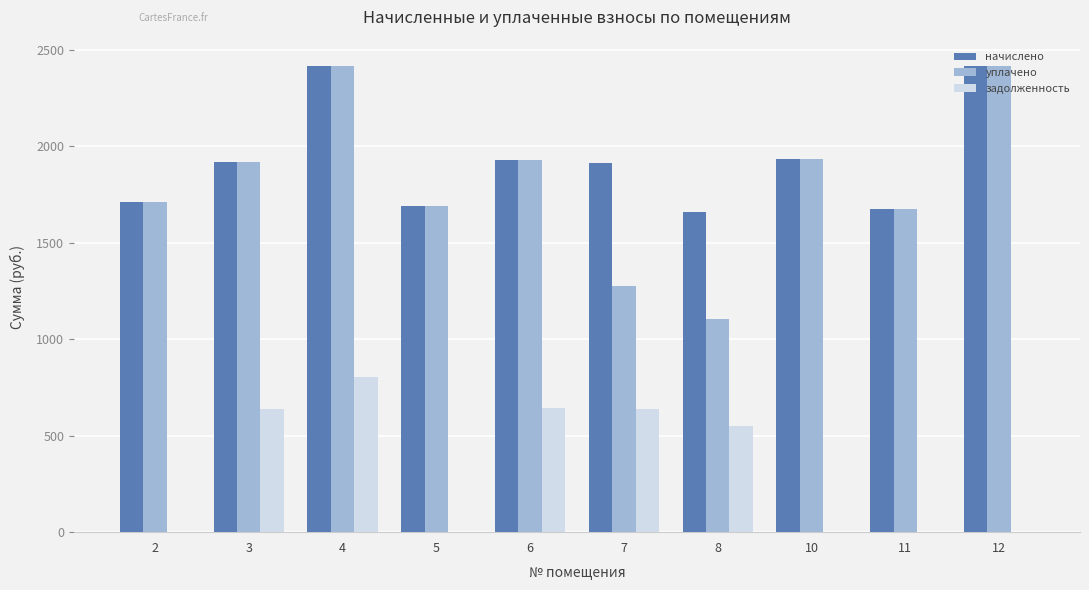

What is the sum of all задолженность values?

3275.0